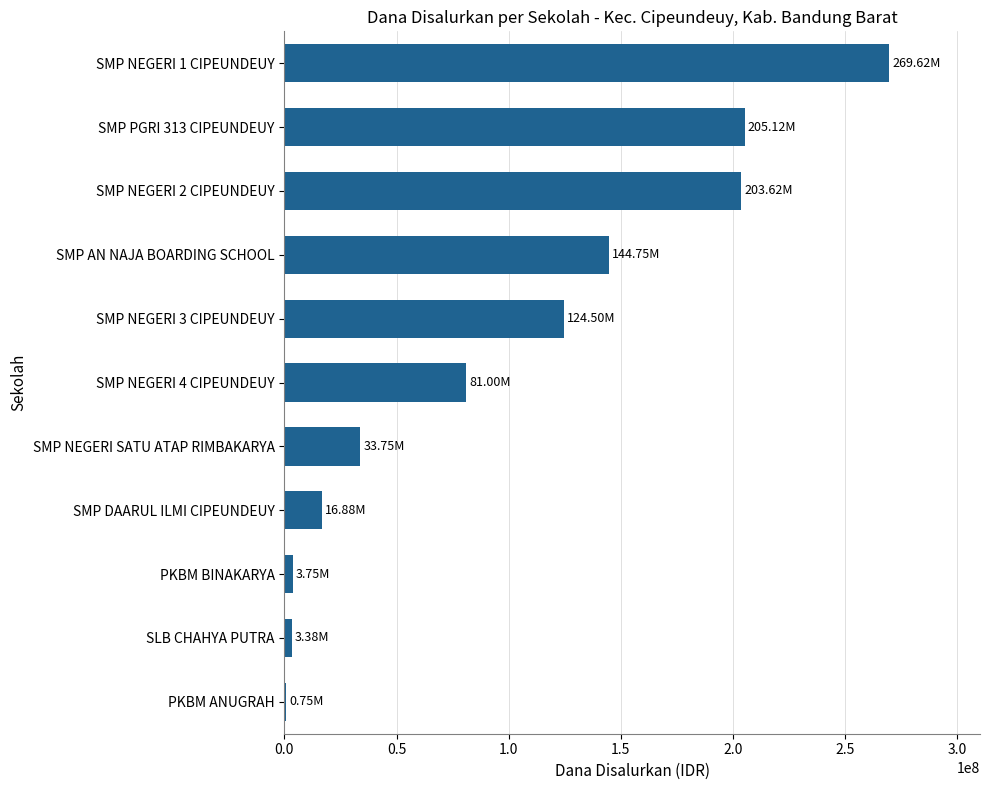

What is the change in value from SMP NEGERI 3 CIPEUNDEUY to SMP AN NAJA BOARDING SCHOOL?

+20250000